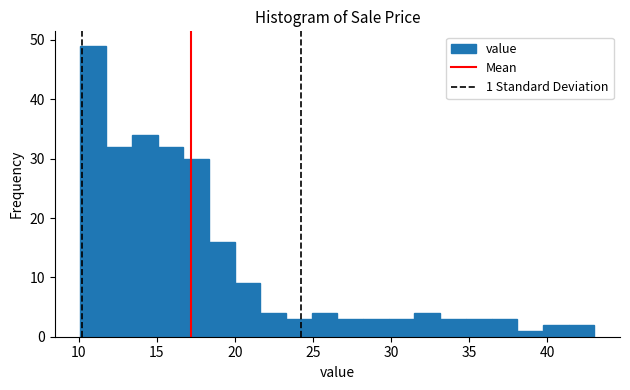

Read against the x-axis, roughly where is the centre of the tallest bar?

11.0